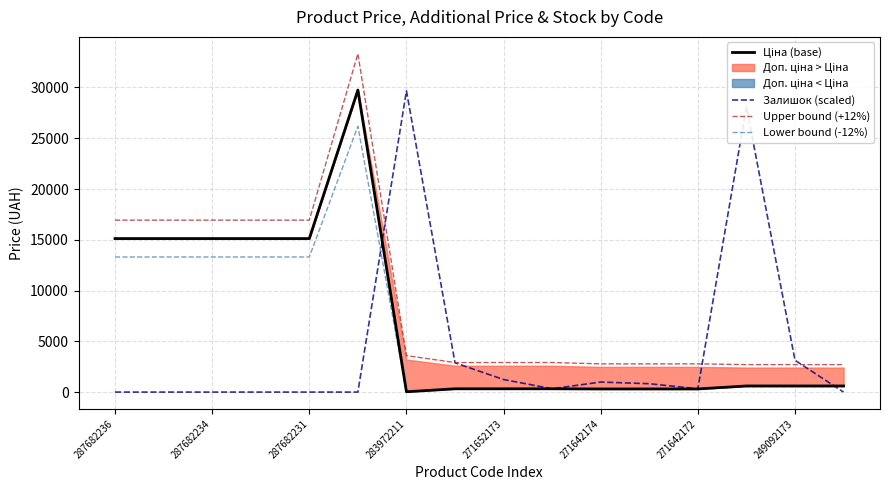

Where does the Lower bound (-12%) series first go above 531?

287682236